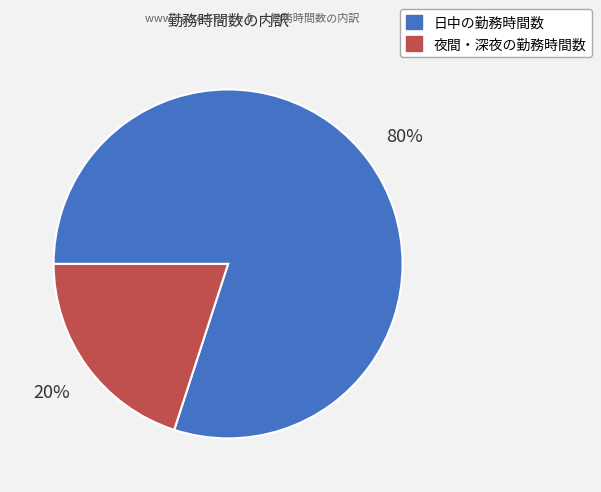

Between 日中の勤務時間数 and 夜間・深夜の勤務時間数, which is larger?

日中の勤務時間数